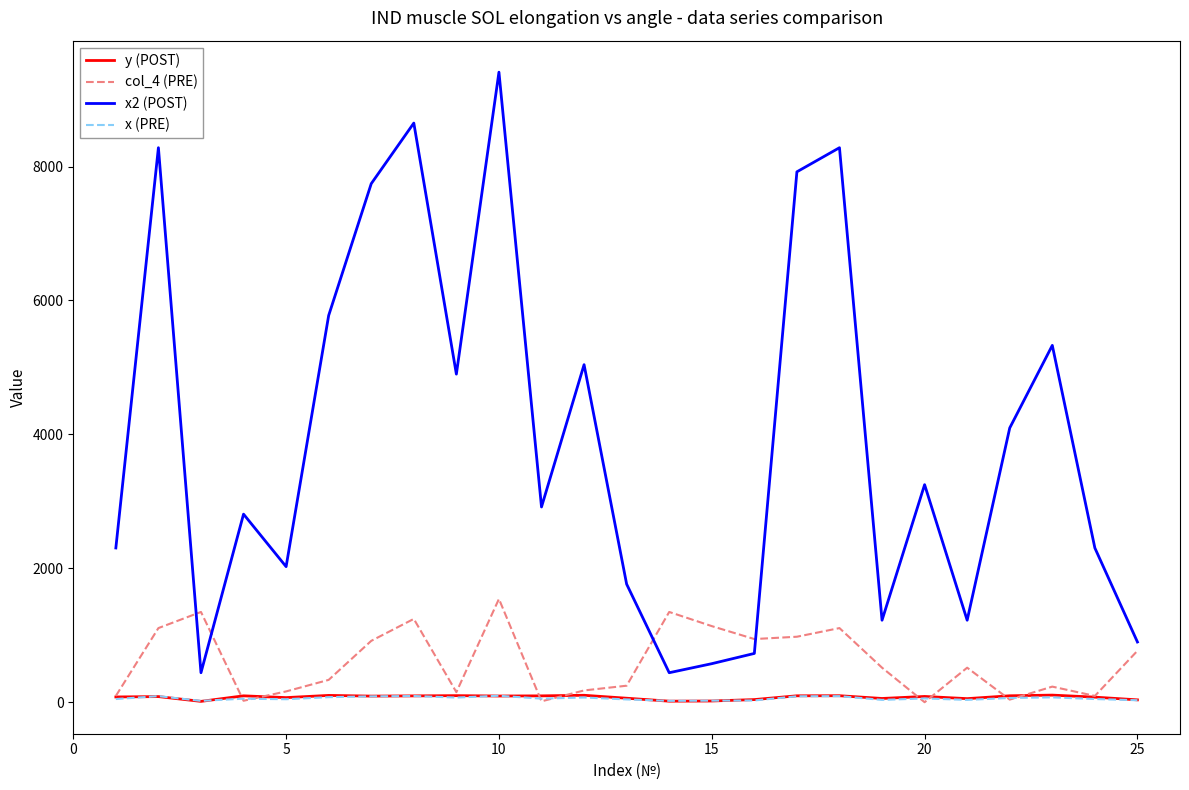

What is the highest value of the col_4 (PRE) series?

1542.9